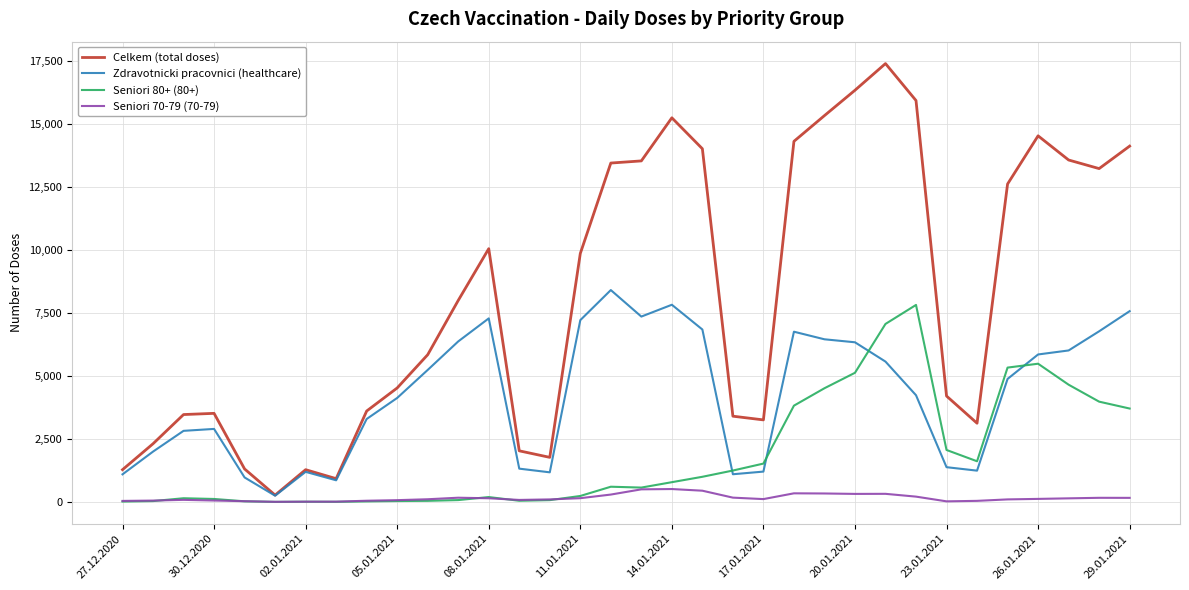

What is the maximum value for Seniori 80+ (80+)?

7814